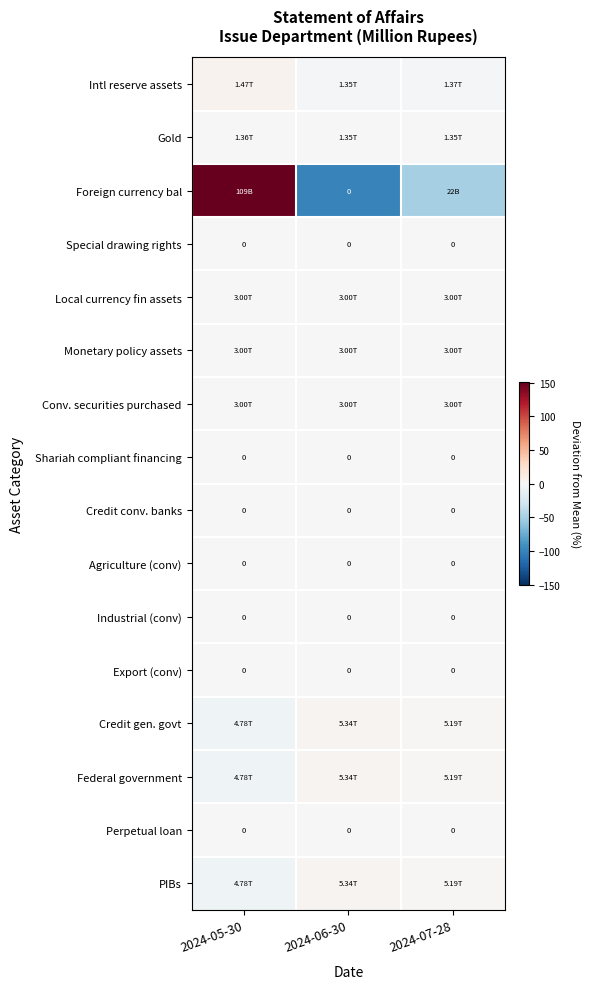

At which label is Foreign currency bal closest to 25?

2024-07-28